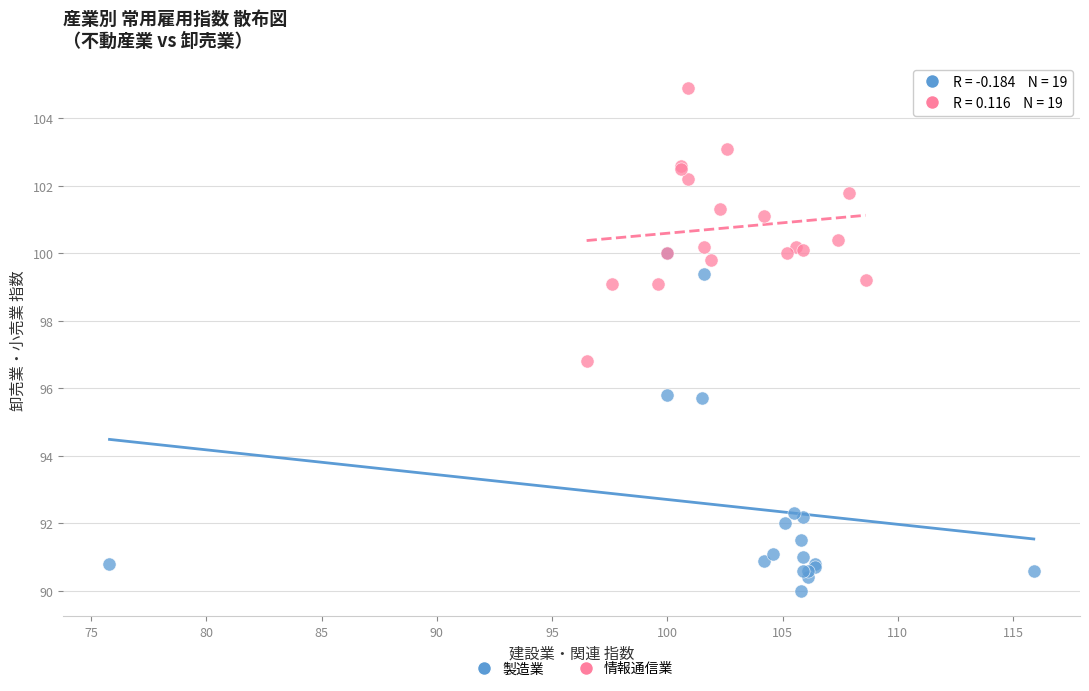

Which series reaches the minimum Y coordinate?

製造業